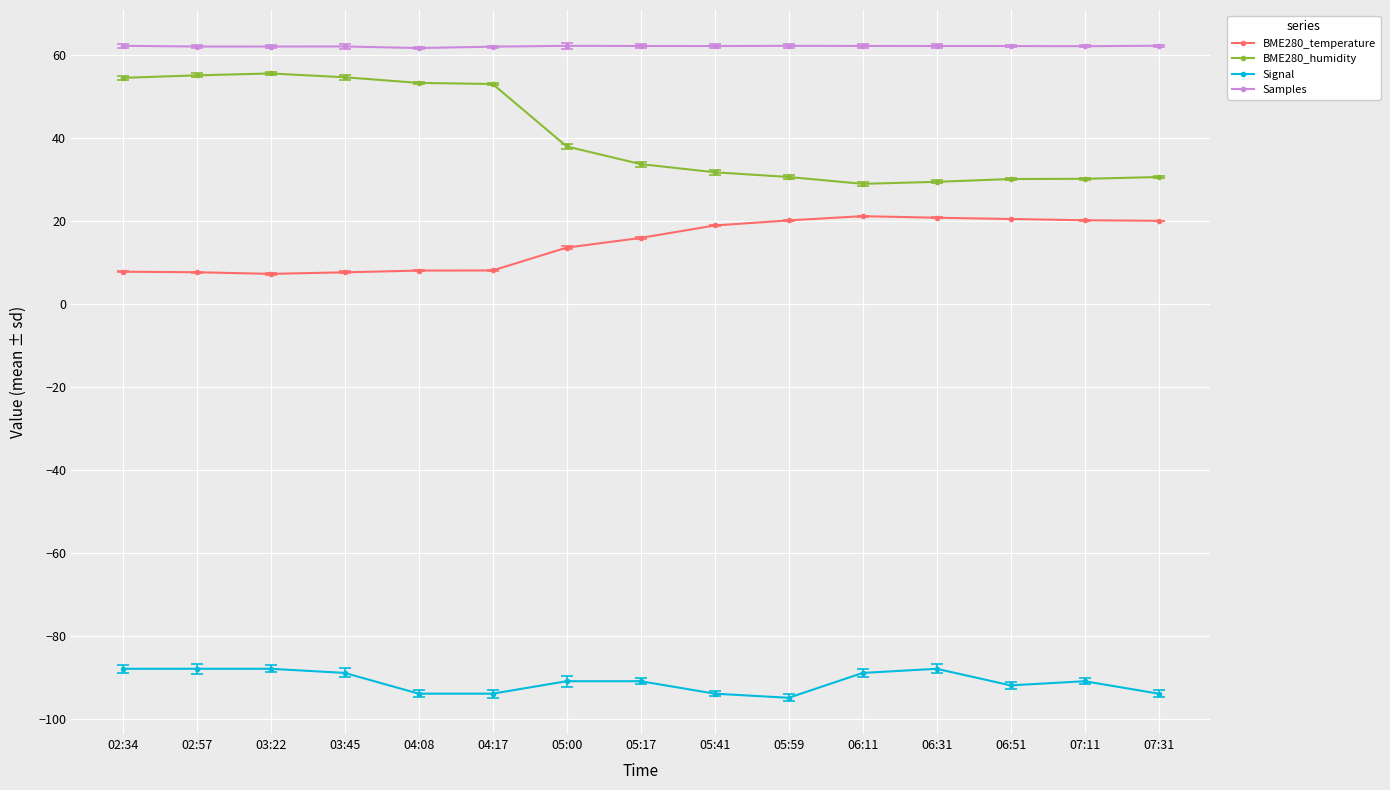

What is the sum of the BME280_temperature values at 06:51 and 05:00?

34.1